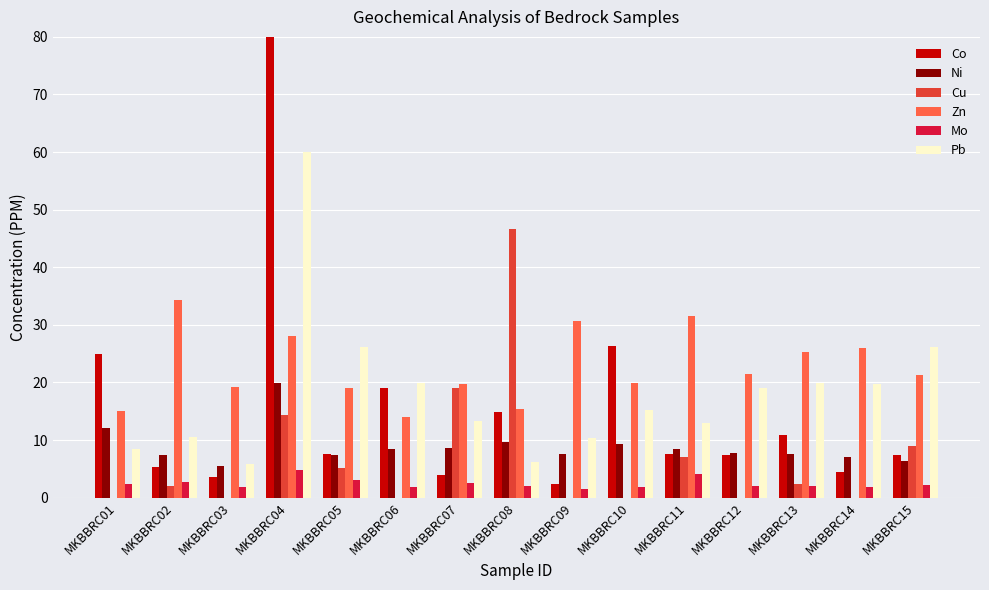

Are the bars horizontal?

No